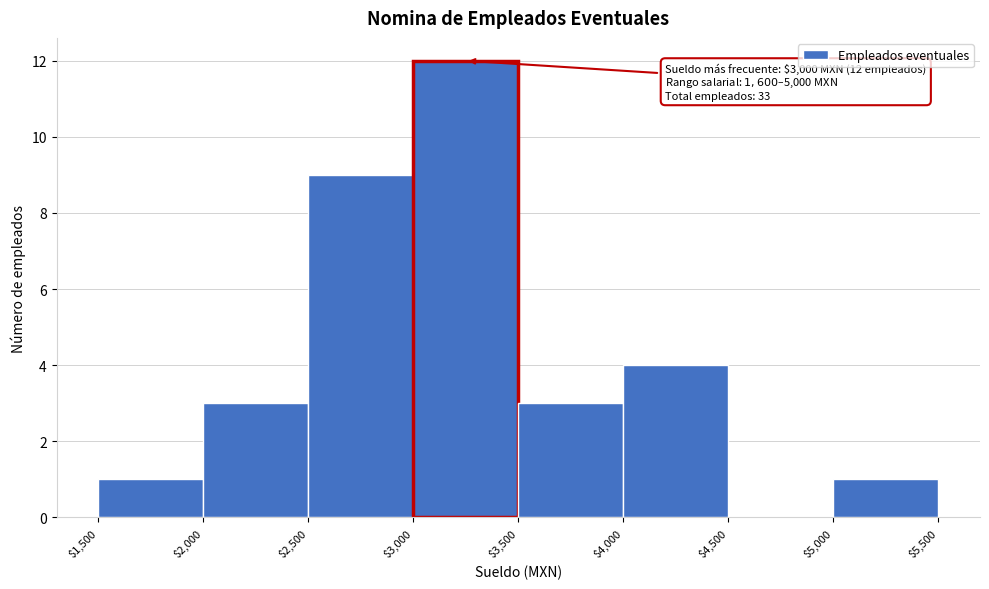

Over which range of the x-axis is the bar tallest?

$3,000 to $3,500